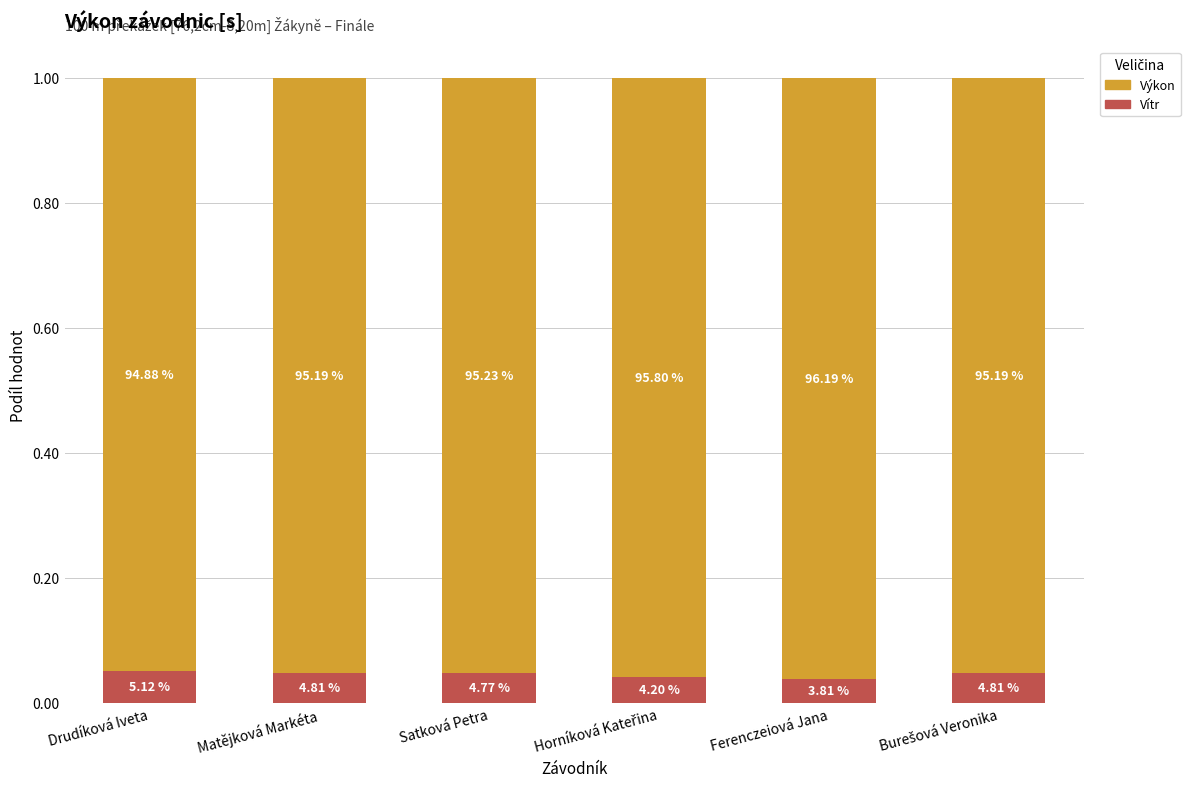

What is the label of the 1st bar from the right?

Burešová Veronika